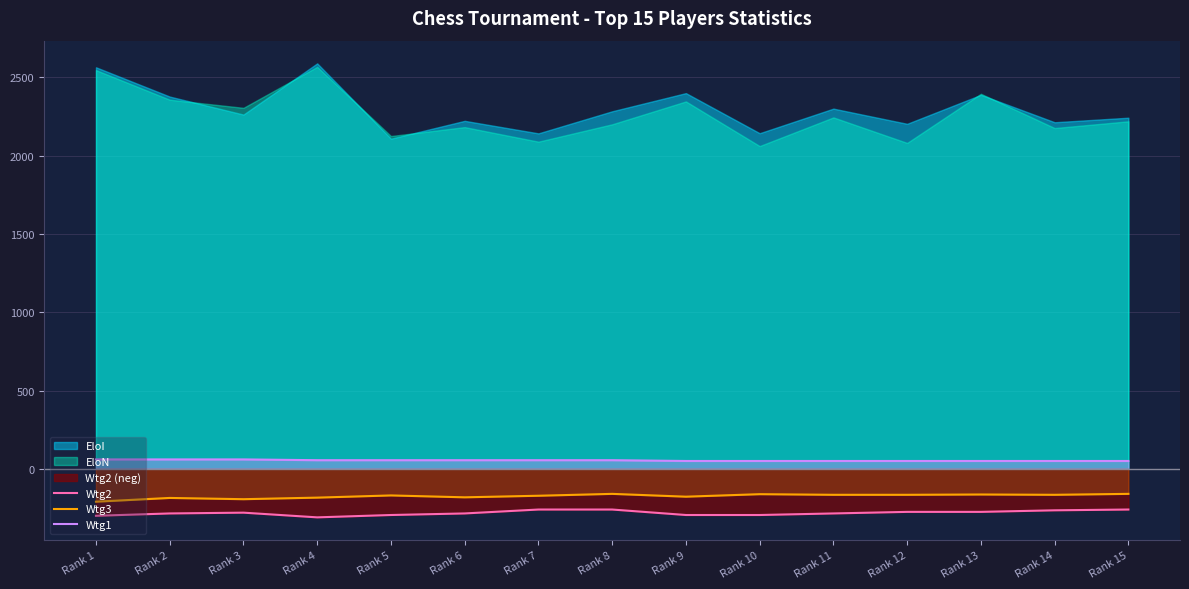

Is the value of Wtg1 at Rank 14 greater than the value of Wtg3 at Rank 10?

Yes